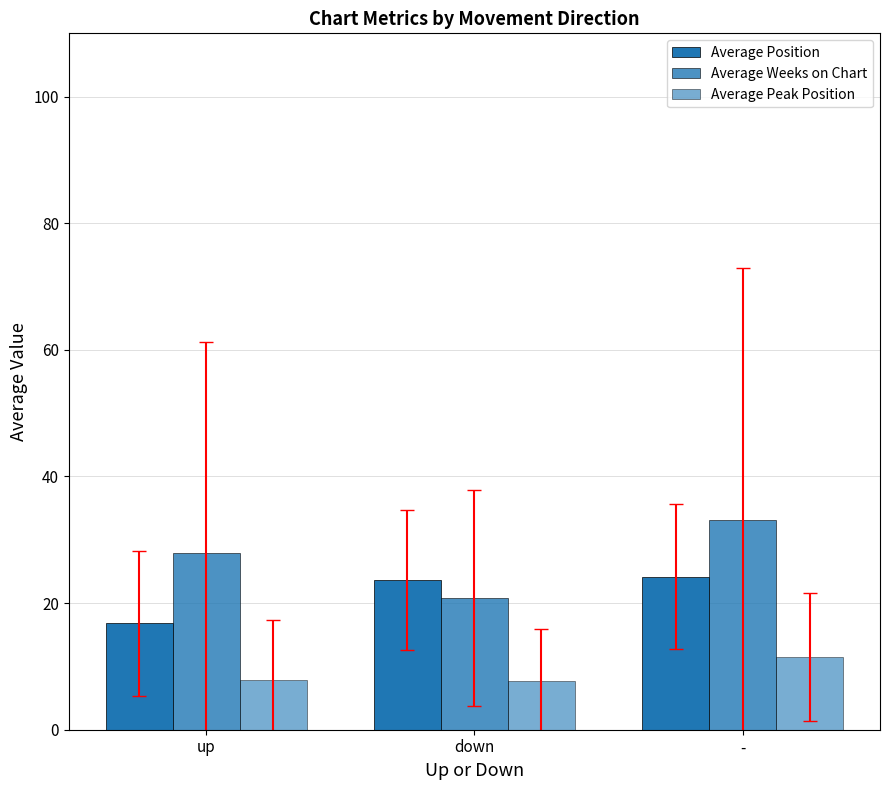

Is the value of Average Peak Position at - greater than the value of Average Weeks on Chart at down?

No